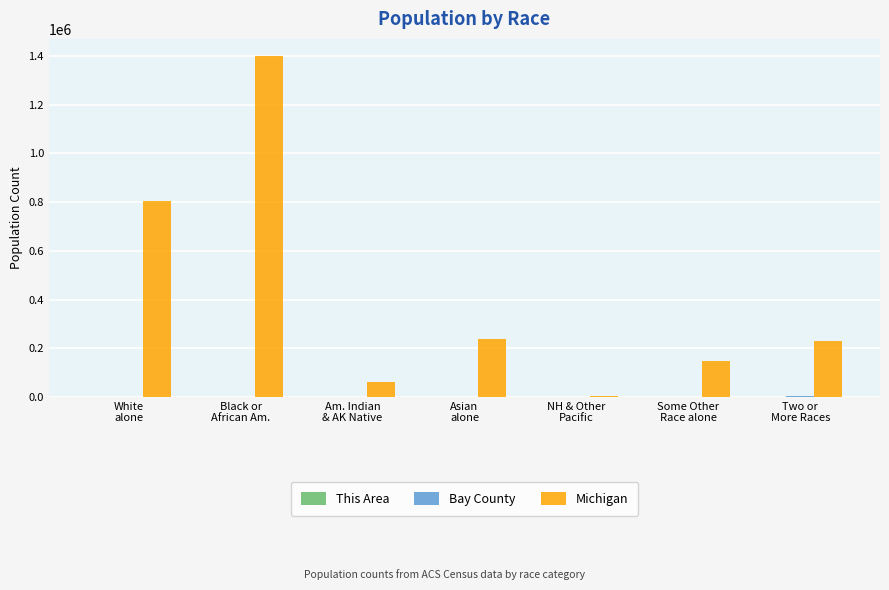

What is the sum of all Michigan values?

2883640